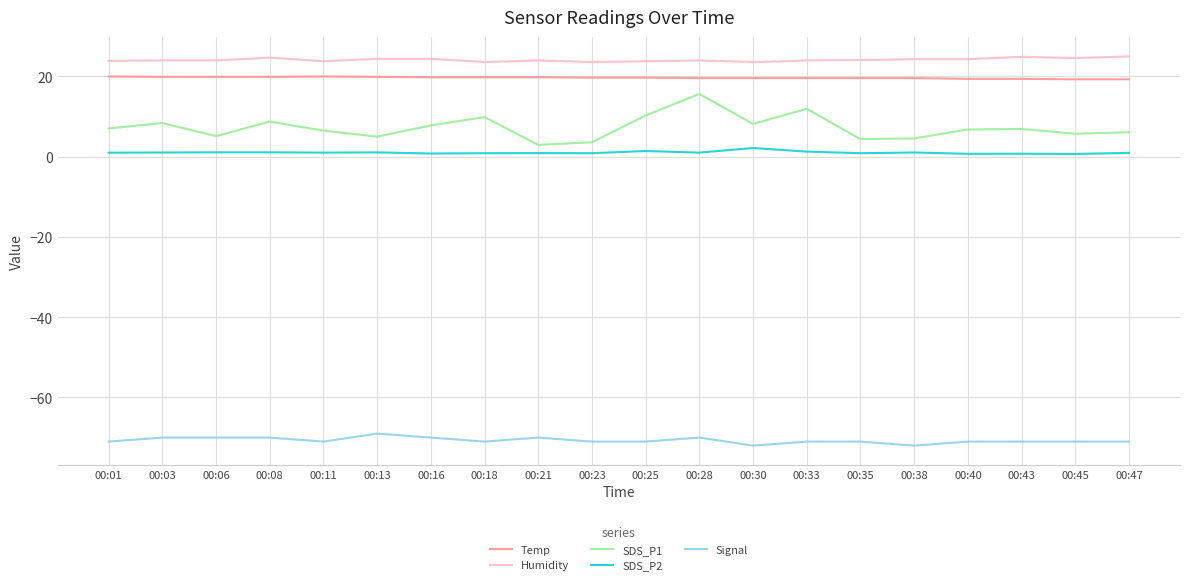

Which series has the largest total across all categories?

Humidity